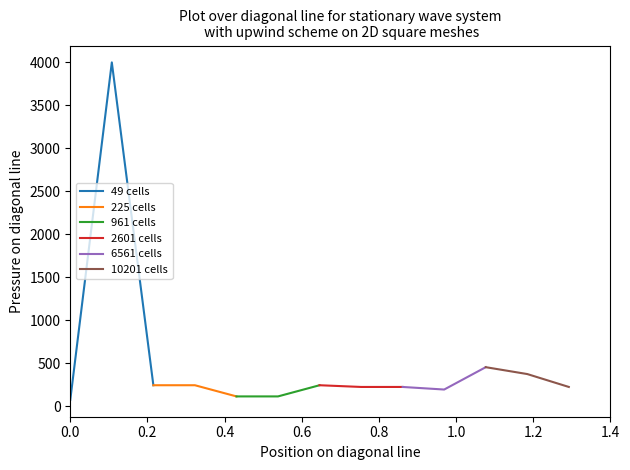

Which has a higher value, 0.4 or 0.0?

0.4